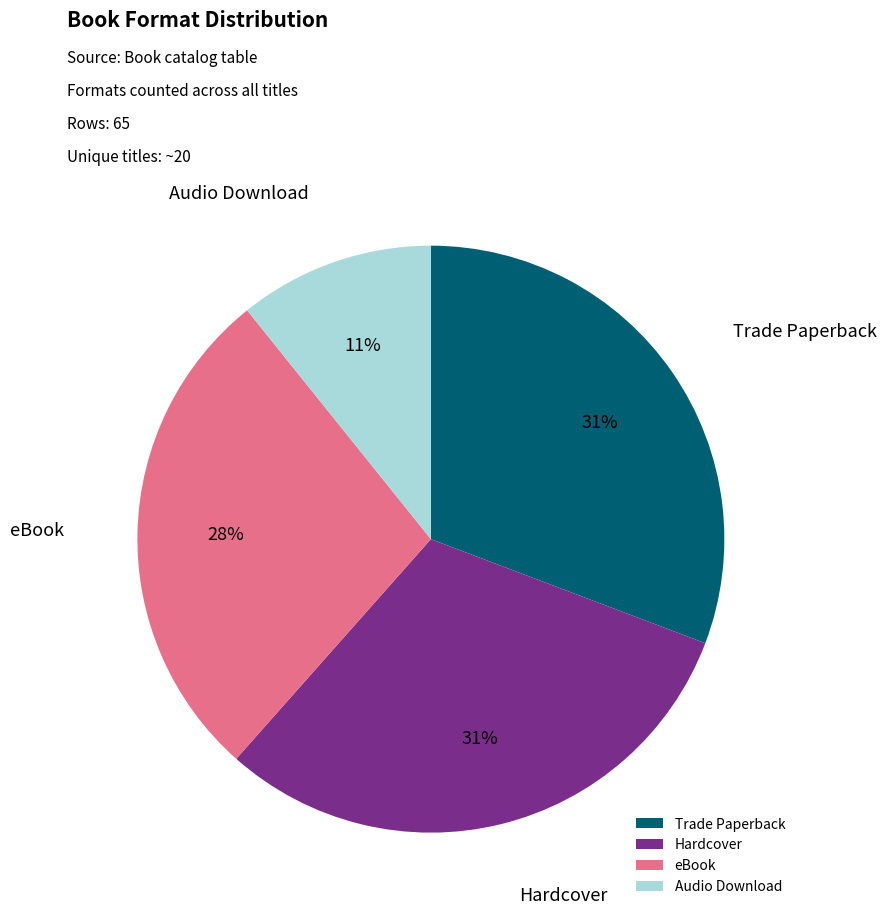

Between eBook and Audio Download, which is larger?

eBook